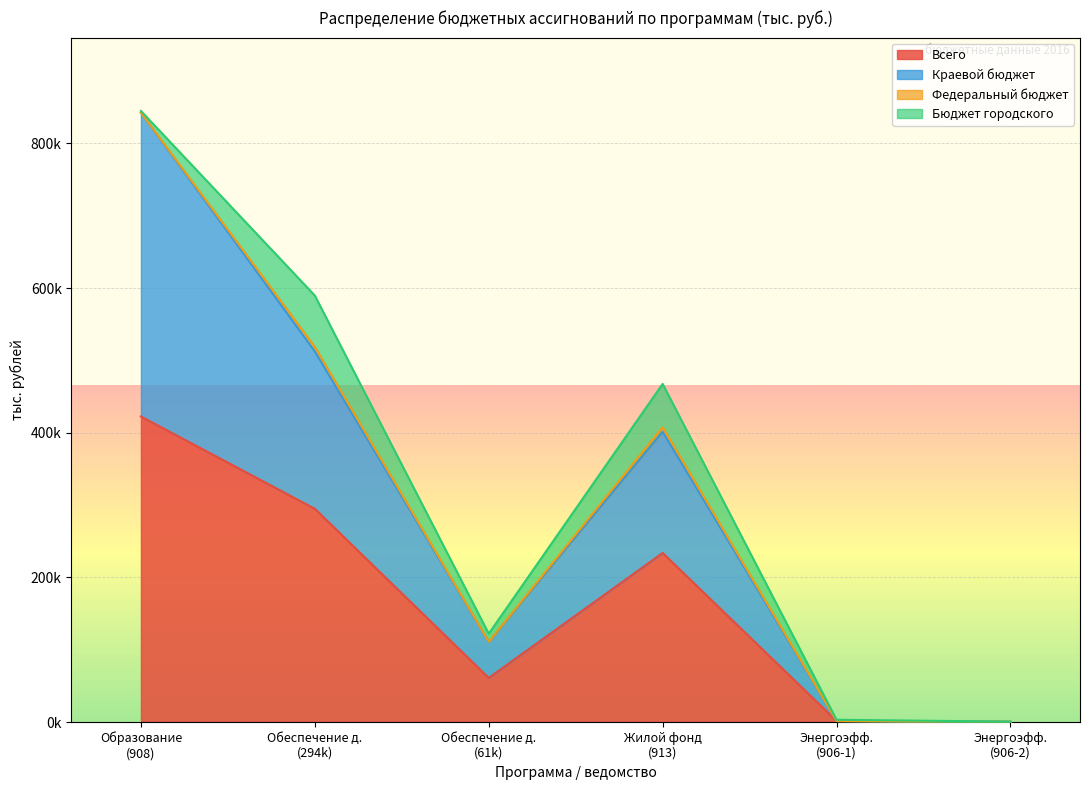

How many interior local peaks does the Краевой бюджет series have?

1